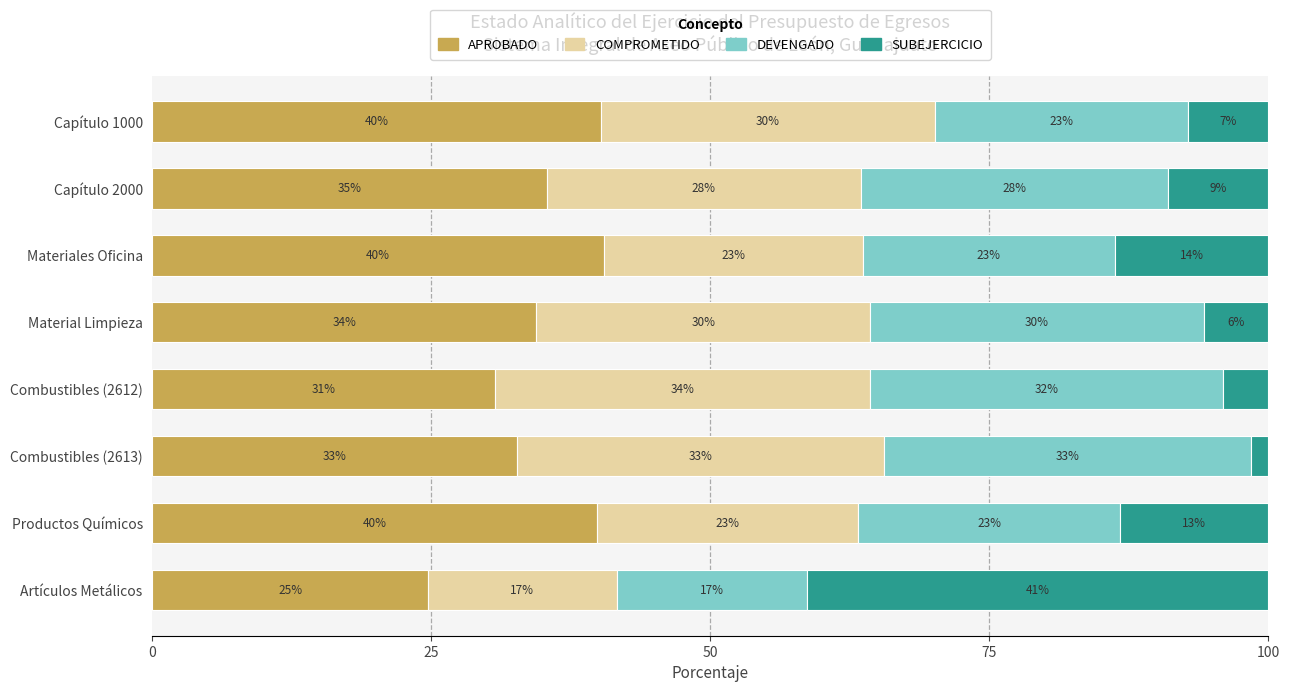

What is the difference between the maximum and second lowest values in the COMPROMETIDO series?

10.4